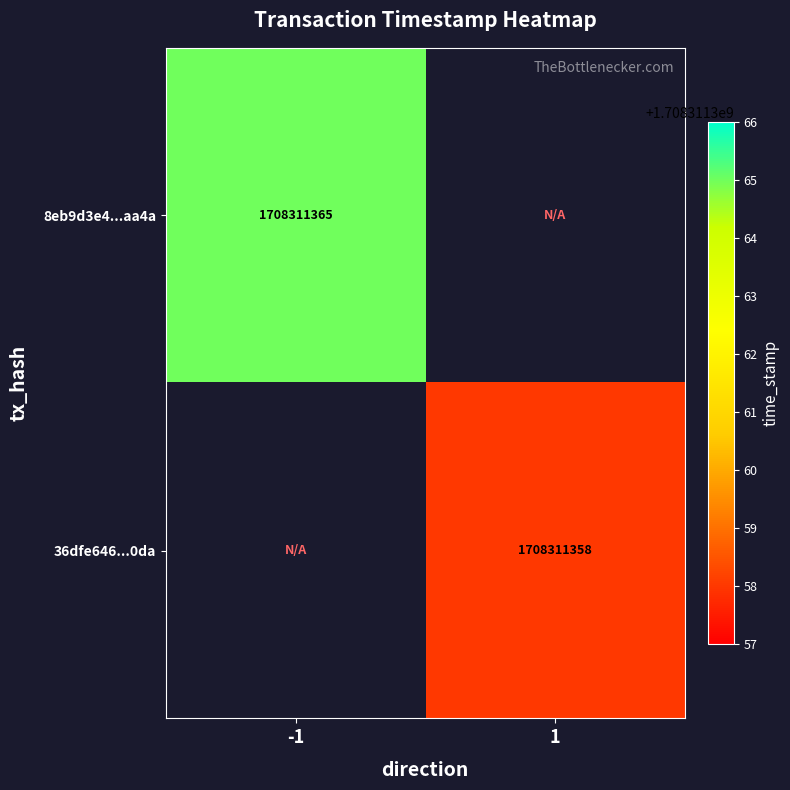

Is it true that 8eb9d3e4...aa4a equals 2416789078 at -1?

False